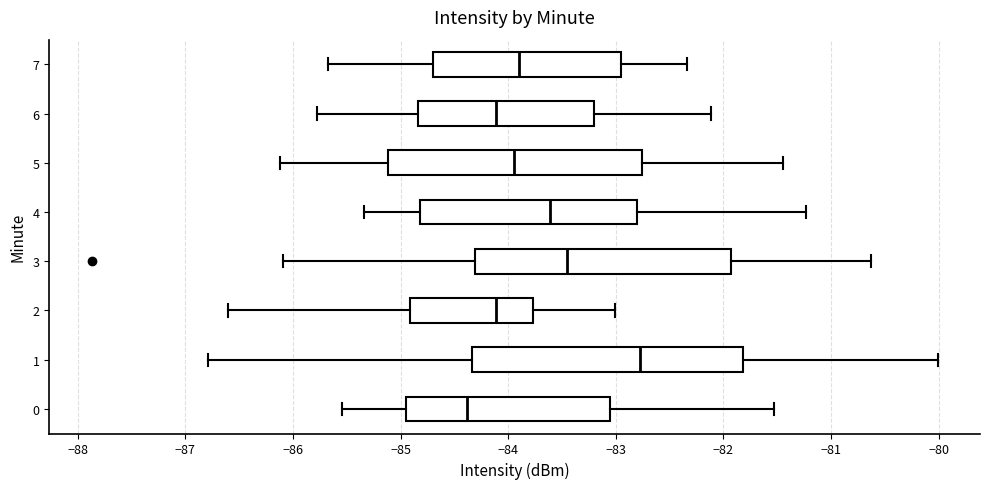

Where does the right whisker of the box at y = 6 end on the x-axis? The values are not printed on the chart, so give them approximately, as read against the axis.

-82.1